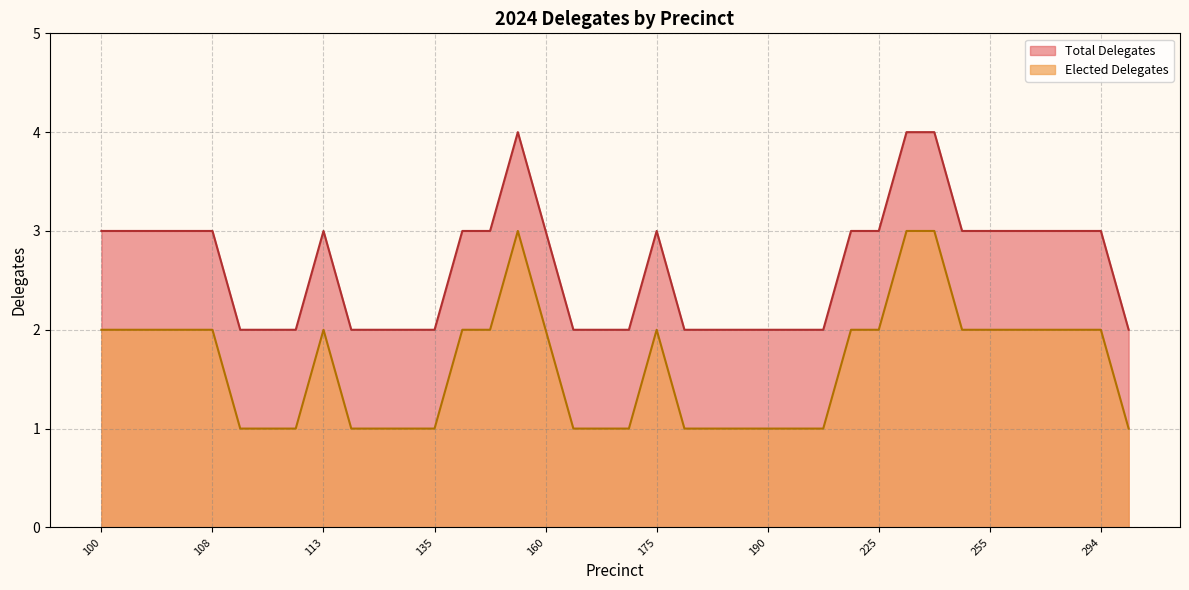

List the series in order of their overall mean, highest first.

Total Delegates, Elected Delegates